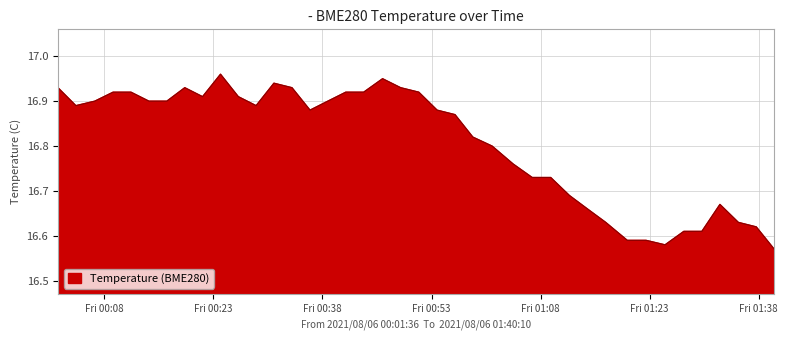

What is the difference between the maximum and minimum values?

0.4